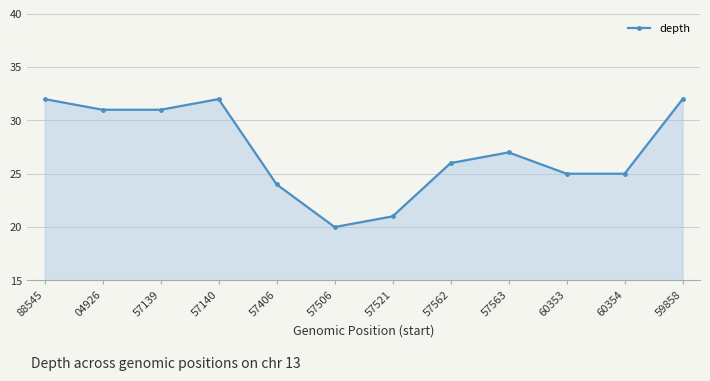

Does the chart display data point markers on the line(s)?

Yes